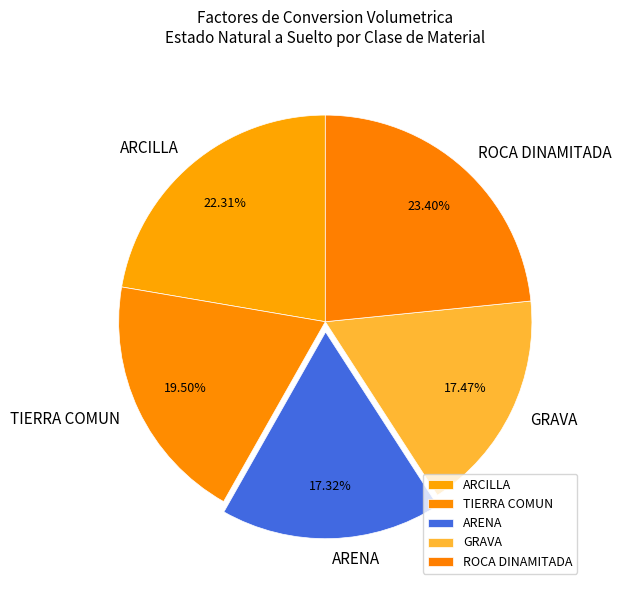

To the nearest percent, what is the difference between the largest and smallest slice percentages?

6%